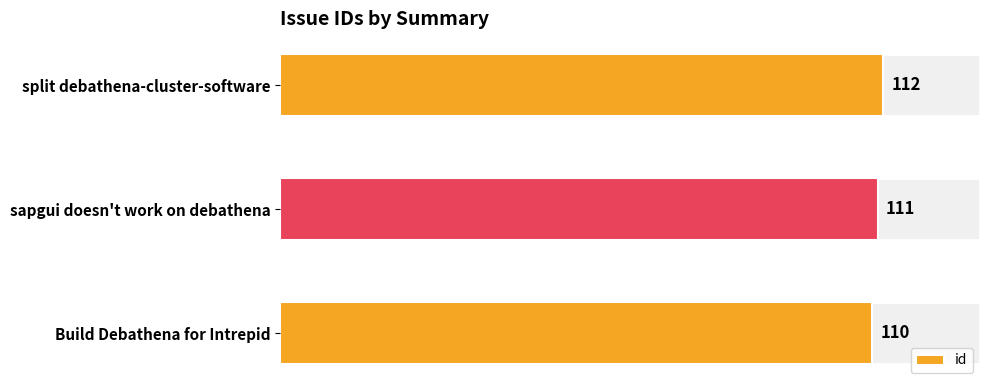

The chart shows a value of 153 at split debathena-cluster-software. True or false?

False